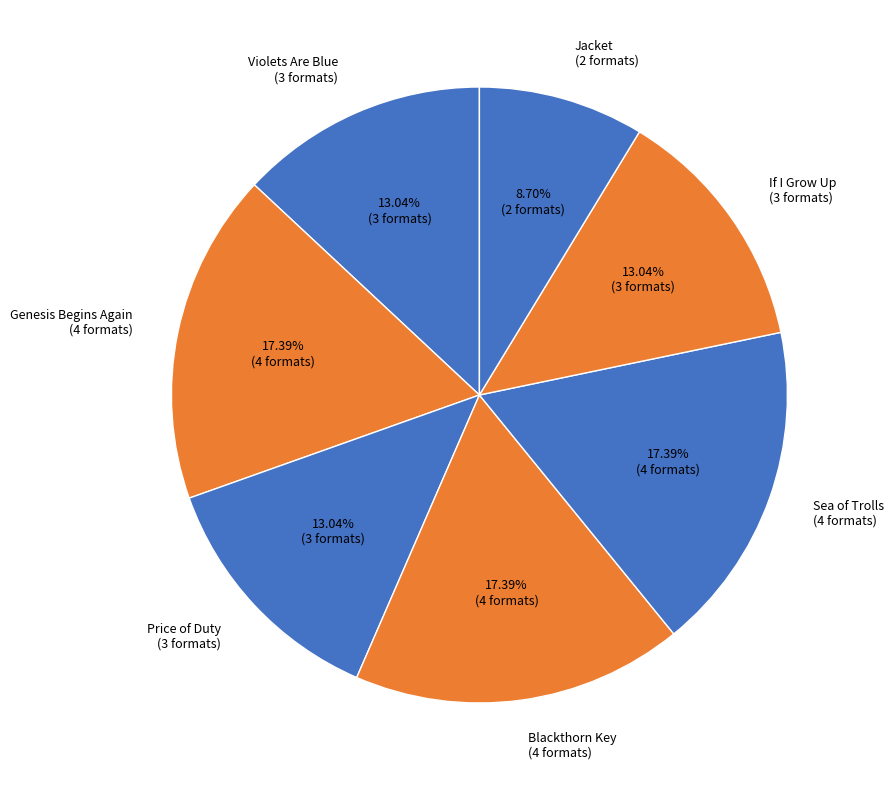

Count the number of slices in the pie.

7